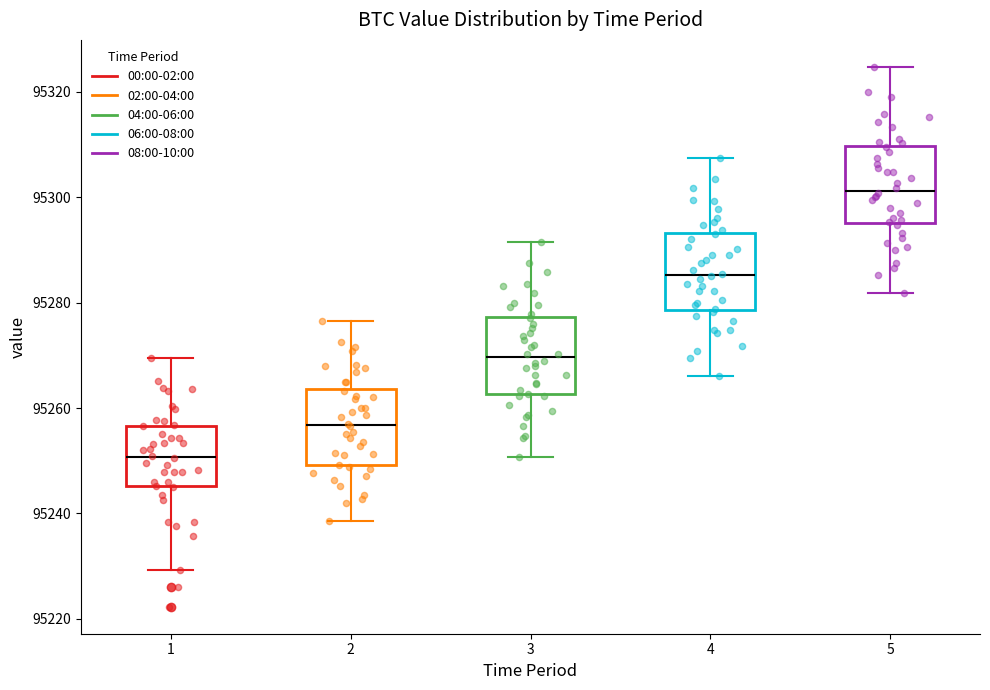

Where does the median line of the box at x = 4 sit on the y-axis? The values are not printed on the chart, so give them approximately, as read against the axis.

95286